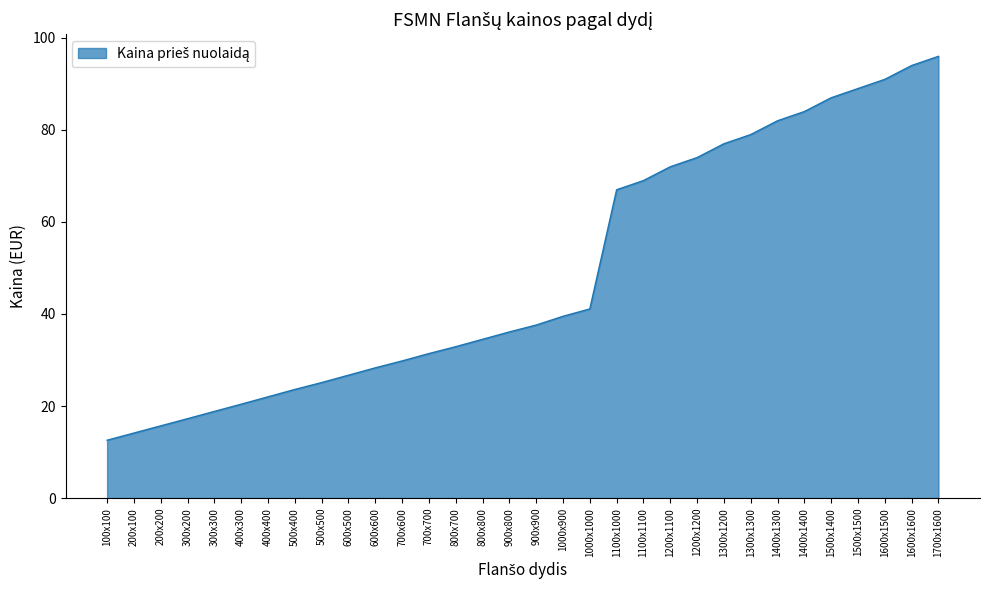

Which label corresponds to the largest value in the chart?

1700x1600